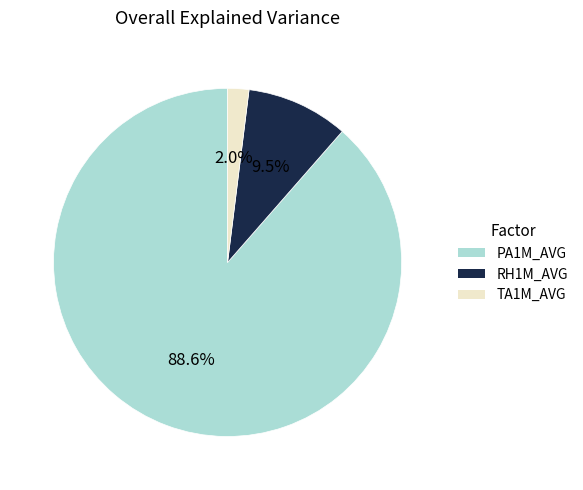

What is the smallest slice in the pie chart?

TA1M_AVG